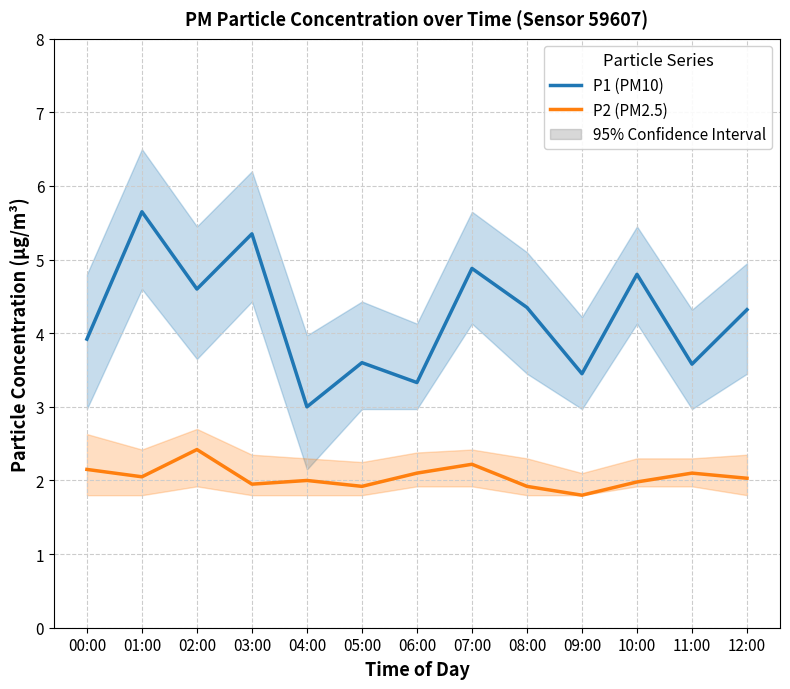

What position from the left is 01:00?

2